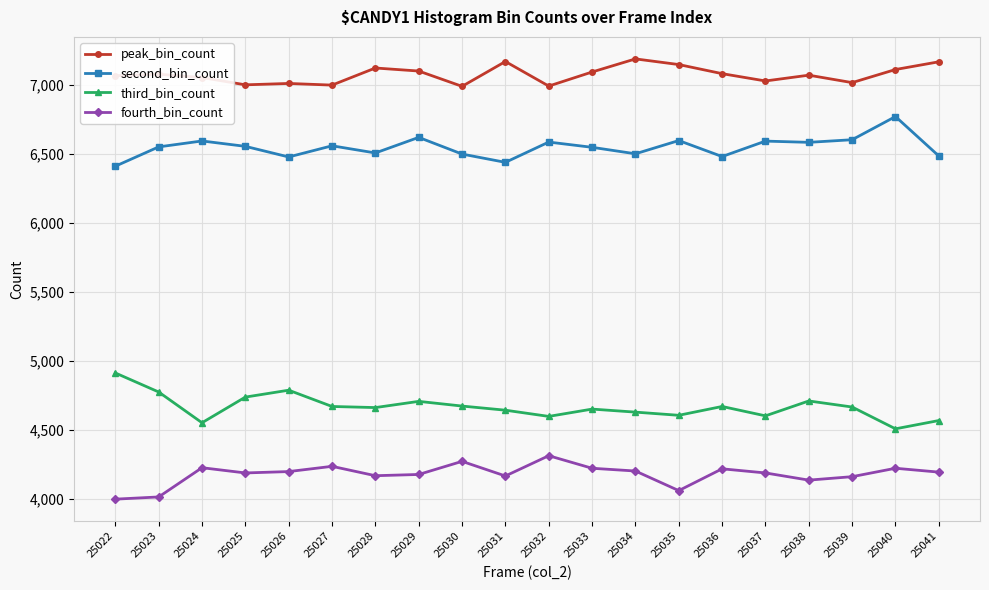

Rank the series at 25040 from lowest to highest value.

fourth_bin_count, third_bin_count, second_bin_count, peak_bin_count